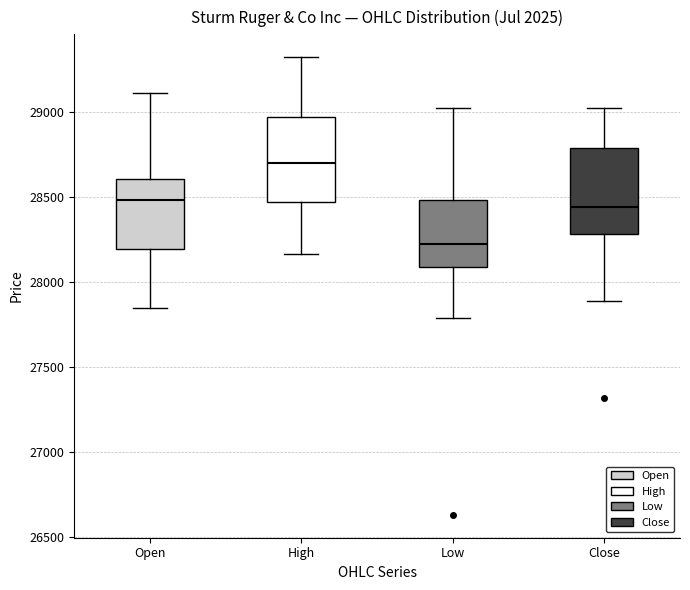

Reading left to right, transcribe this box plot: for each box, give where its median line is, the range the box spans, and where its two whiskers end, as read against the y-axis. The values are not printed on the chart, so give them approximately, as read against the axis.

Open: median 28500, box 28200 to 28600, whiskers 27850 to 29100
High: median 28700, box 28450 to 28950, whiskers 28150 to 29300
Low: median 28250, box 28100 to 28500, whiskers 27800 to 29000
Close: median 28450, box 28300 to 28800, whiskers 27900 to 29000